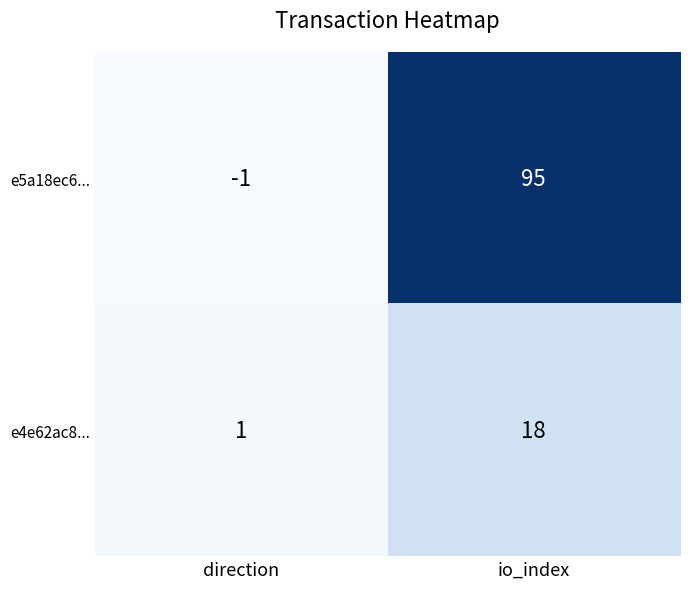

At which label is e4e62ac8... closest to 9?

direction